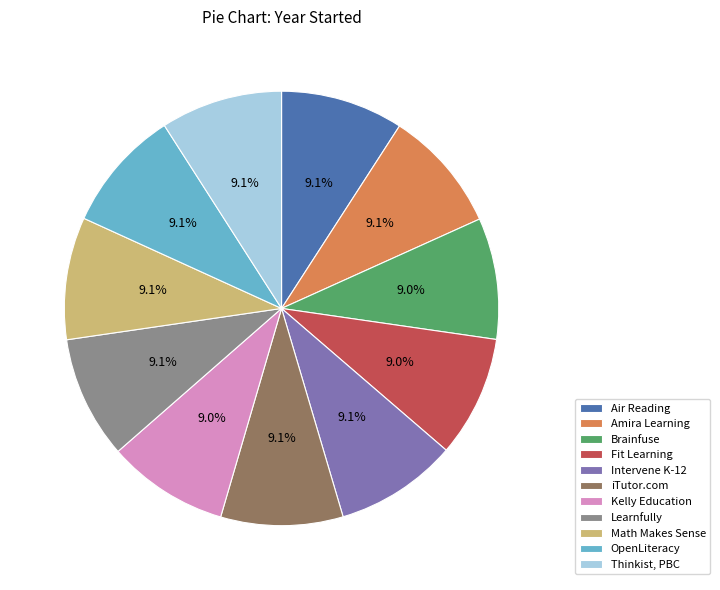

Approximately how many times larger is the value at OpenLiteracy compared to Math Makes Sense?

1.0